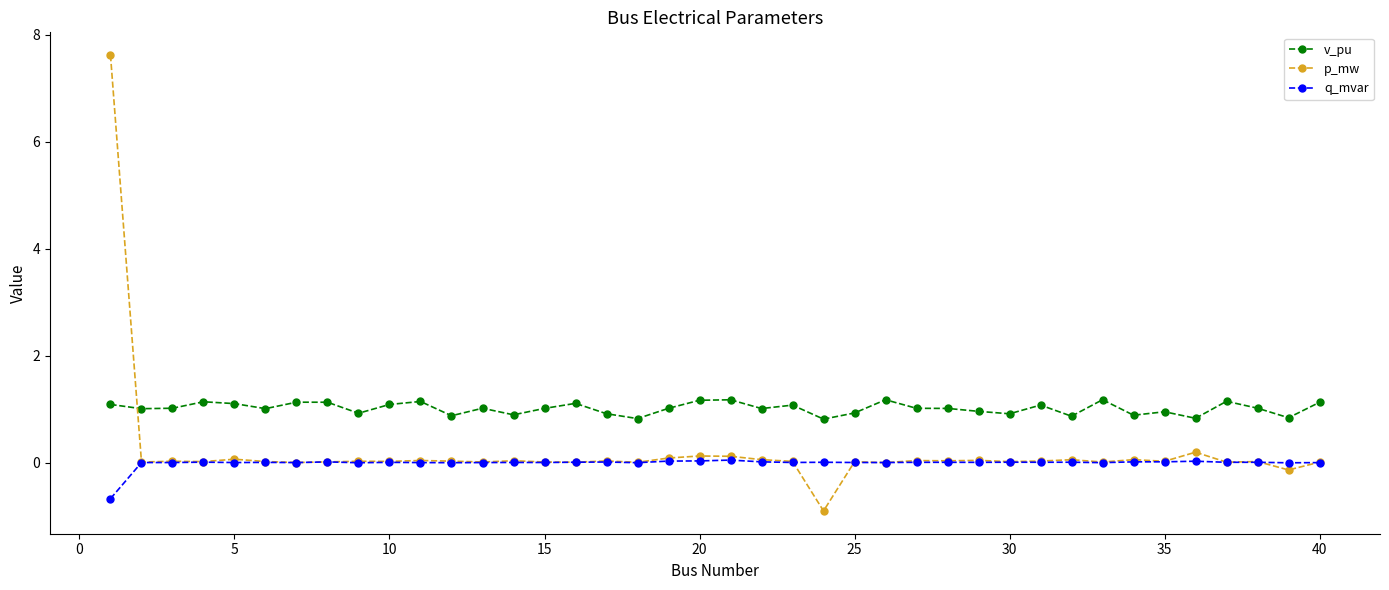

What is the difference between the second highest and minimum values in the v_pu series?

0.4